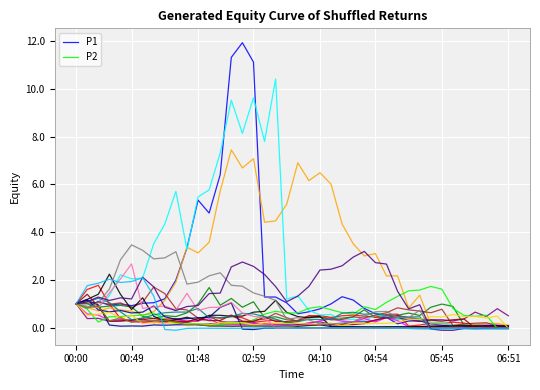

What is the highest value of the P2 series?

1.7